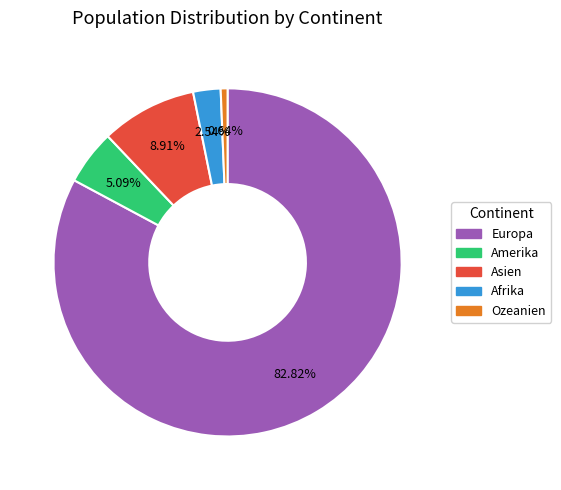

To the nearest percent, what portion does Amerika represent?

5%